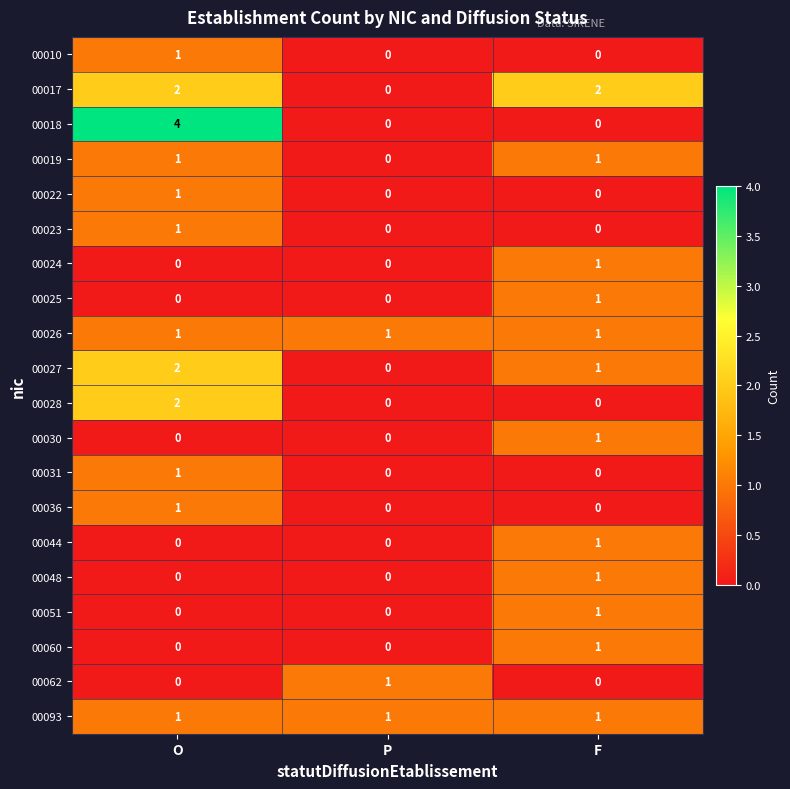

Count the 00027 values in the range 0 to 2.

3